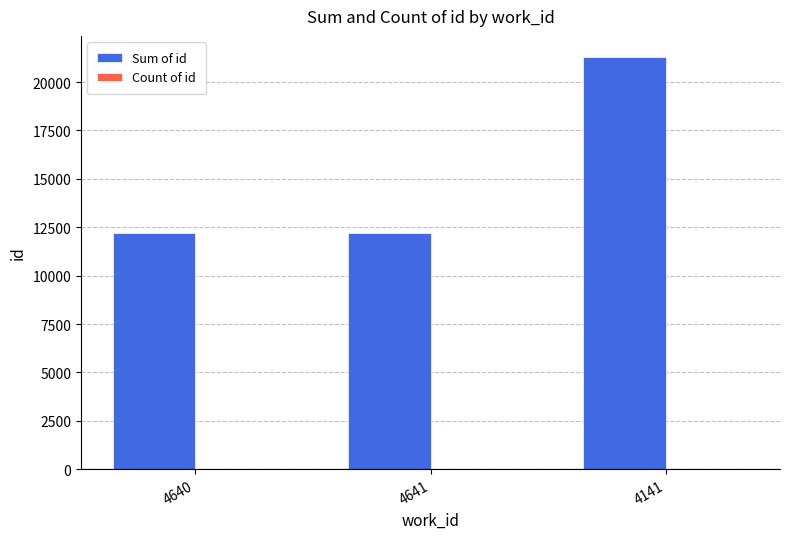

Between 4641 and 4141, which series saw the biggest shift?

Sum of id